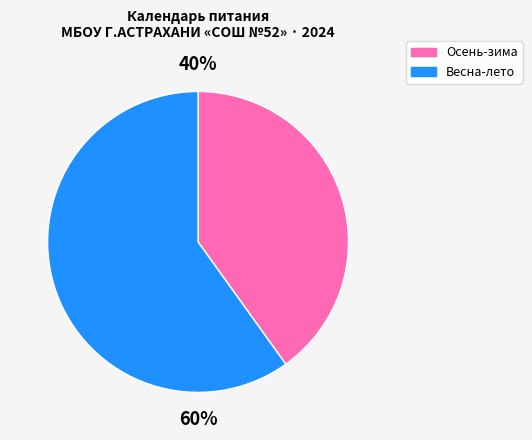

To the nearest percent, what is the average slice percentage?

50%